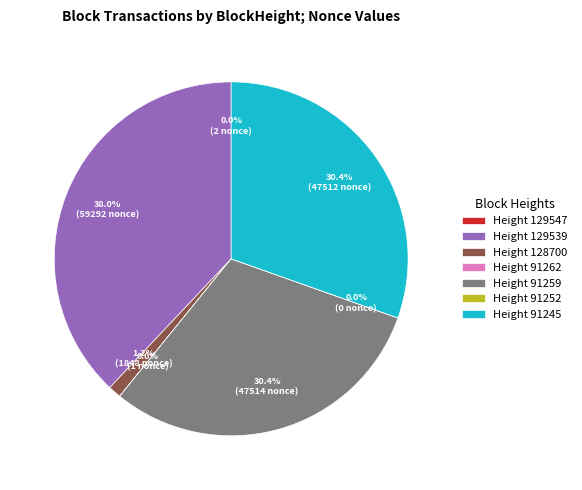

What percentage is NOT represented by Height 91245?

69.6%